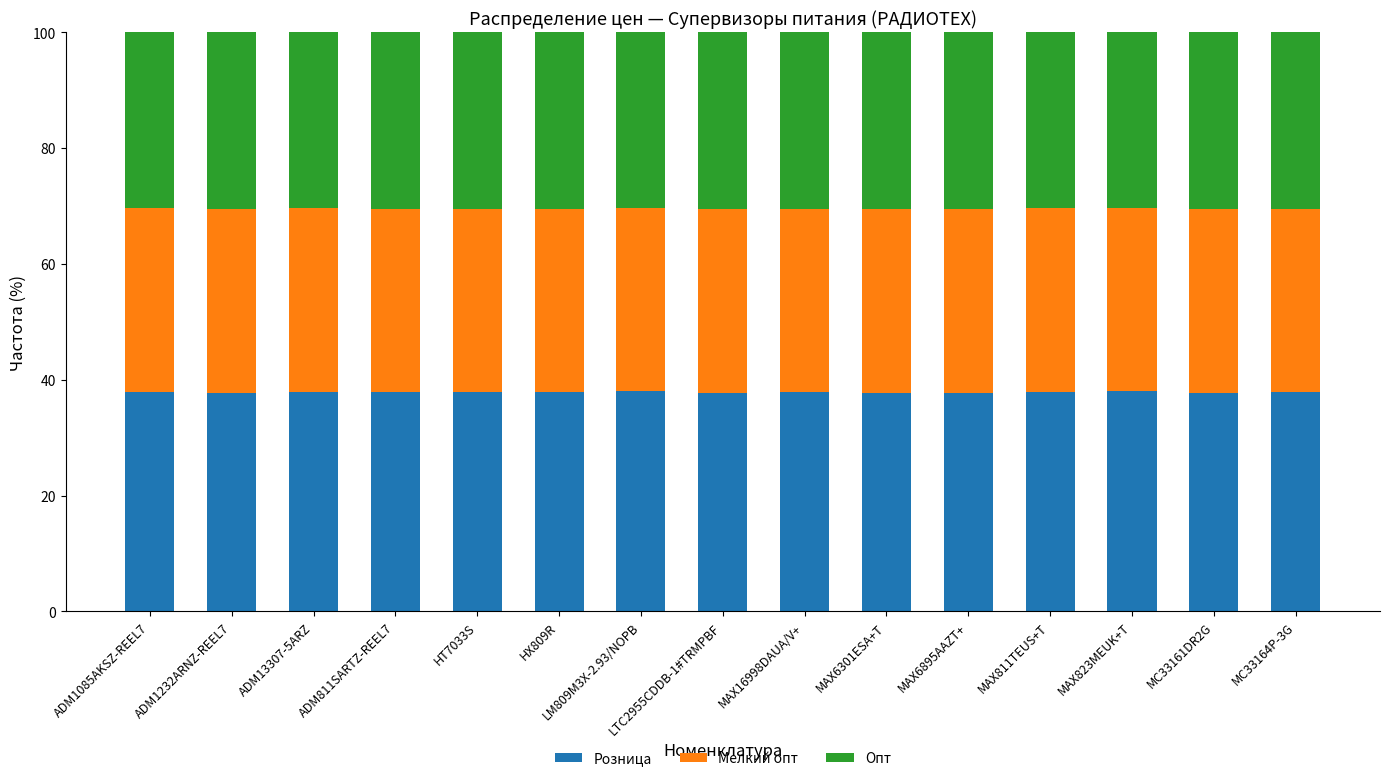

What is the total value across all series at MC33164P-3G?

100.0